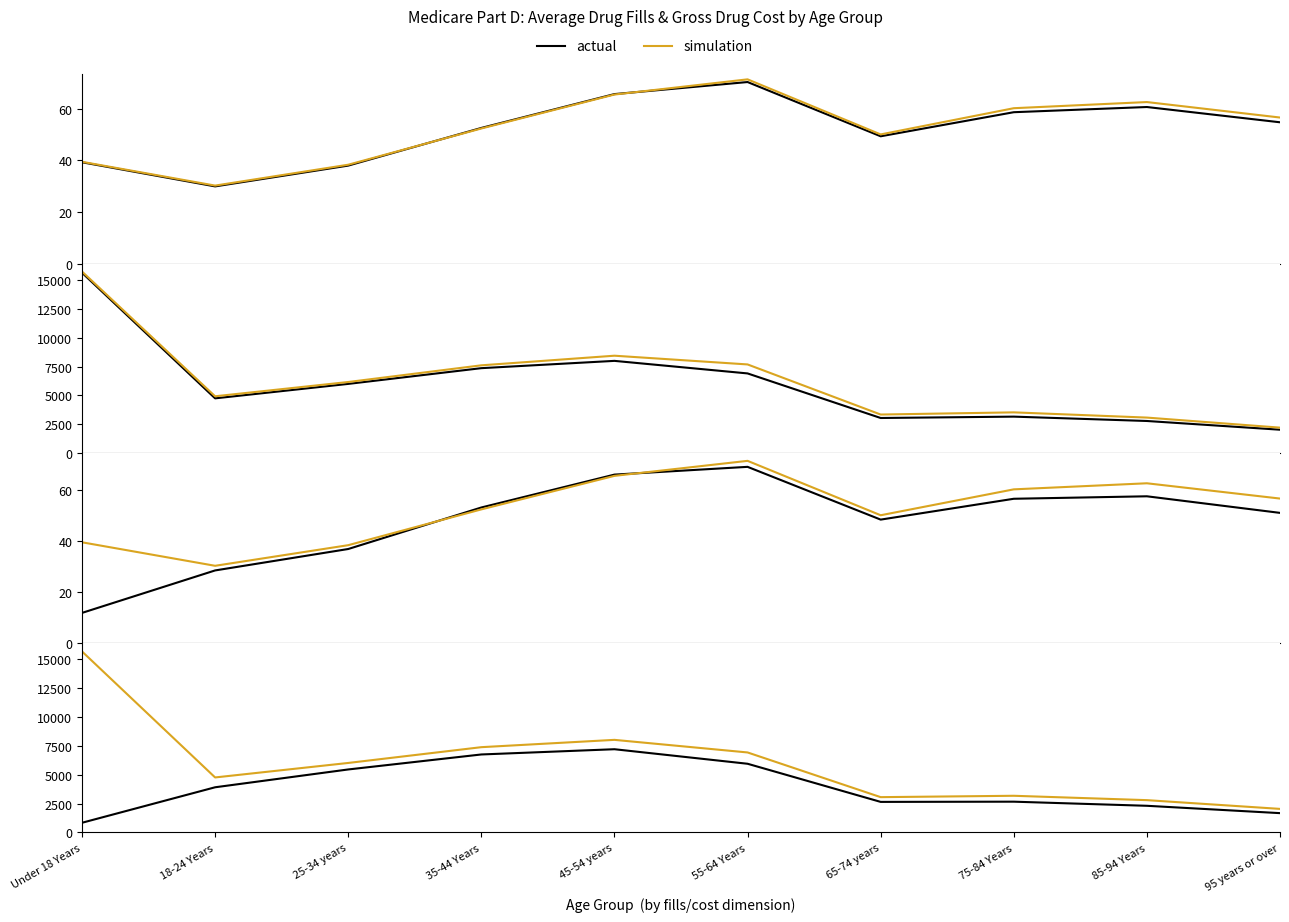

What is the label of the 10th point from the right?

Under 18 Years